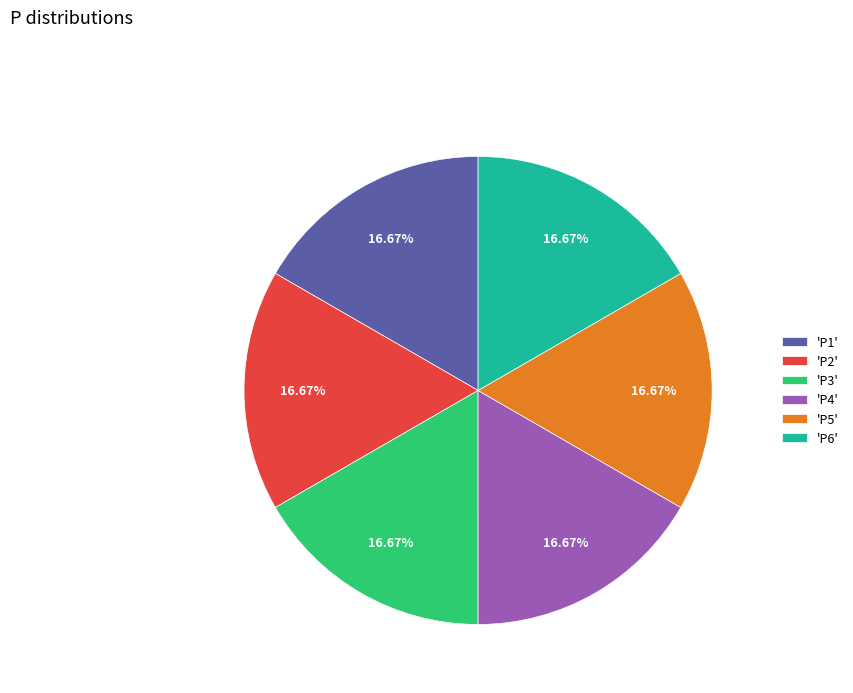

Approximately how many times larger is the value at 'P4' compared to 'P6'?

1.0